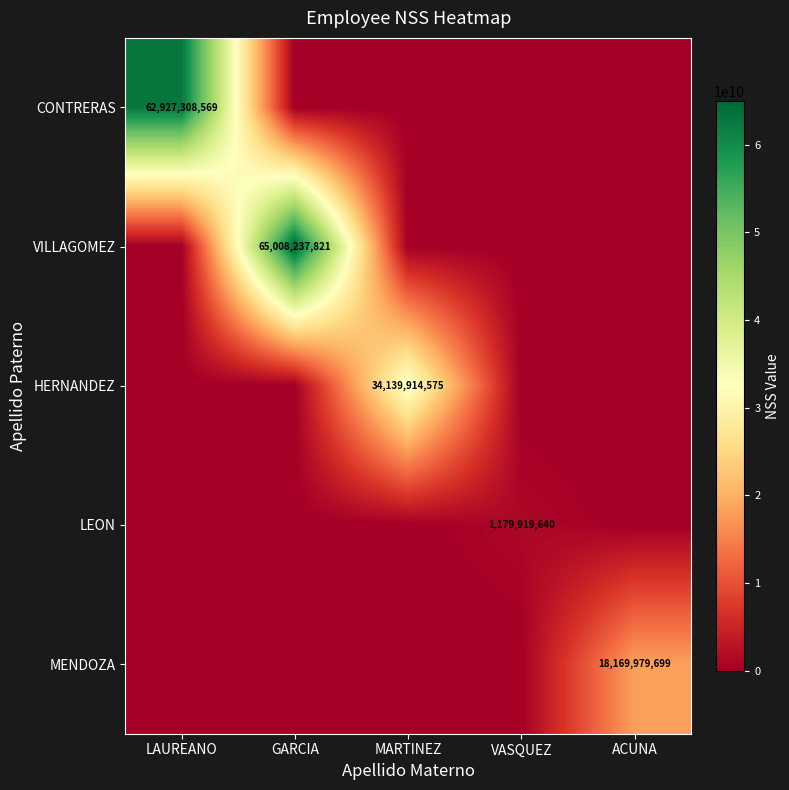

The HERNANDEZ series shows 44622231570 at MARTINEZ. True or false?

False